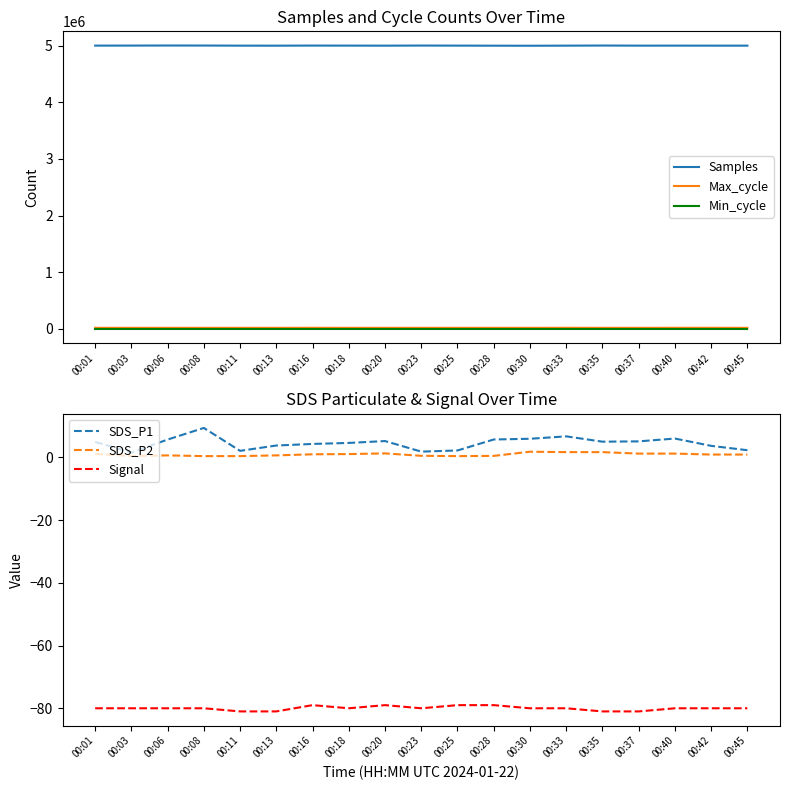

At which category does the chart reach its peak across all series?

00:06